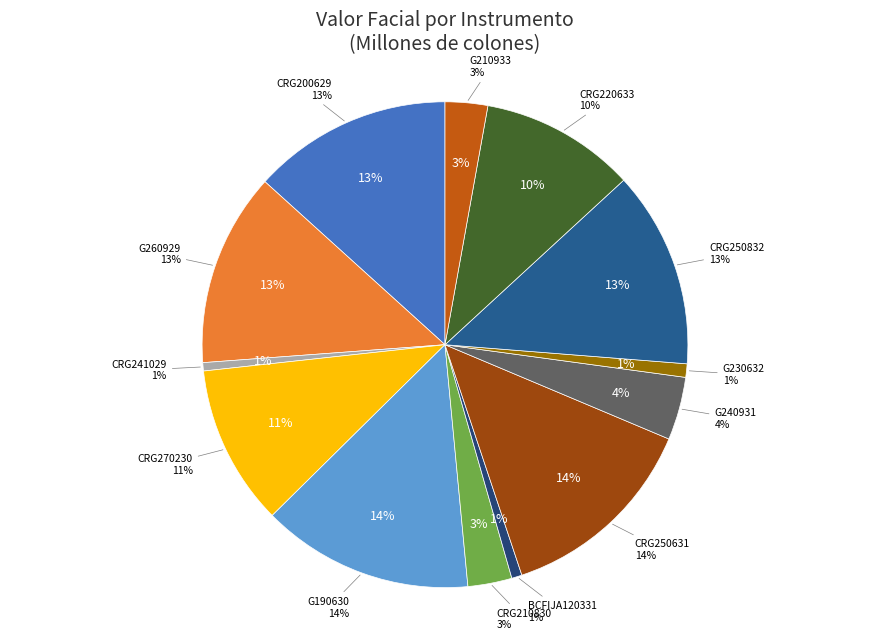

Count the number of slices in the pie.

13